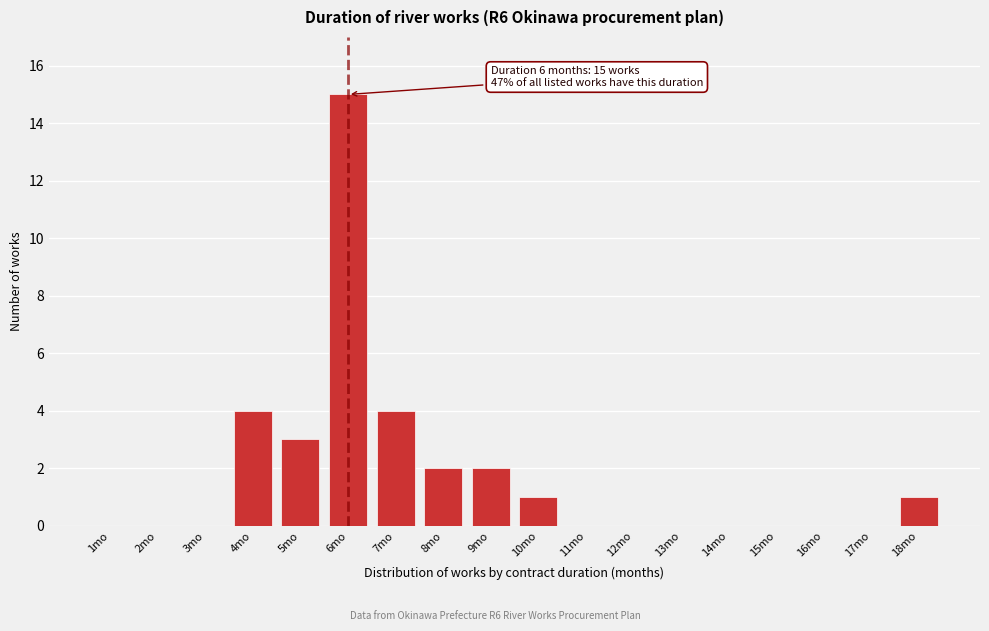

Reading left to right, what are all the values shown in this chart?

1mo=0	2mo=0	3mo=0	4mo=4	5mo=3	6mo=15	7mo=4	8mo=2	9mo=2	10mo=1	11mo=0	12mo=0	13mo=0	14mo=0	15mo=0	16mo=0	17mo=0	18mo=1